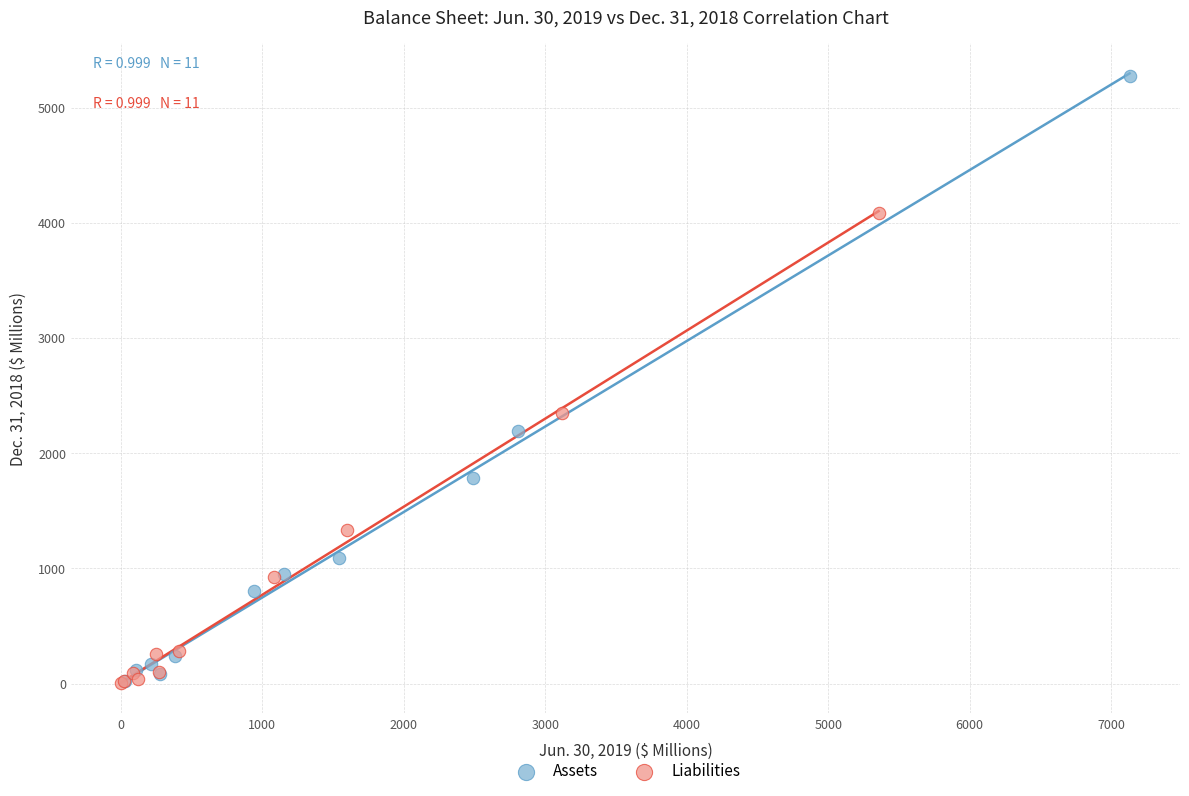

Which series has the widest spread of Y values?

Assets